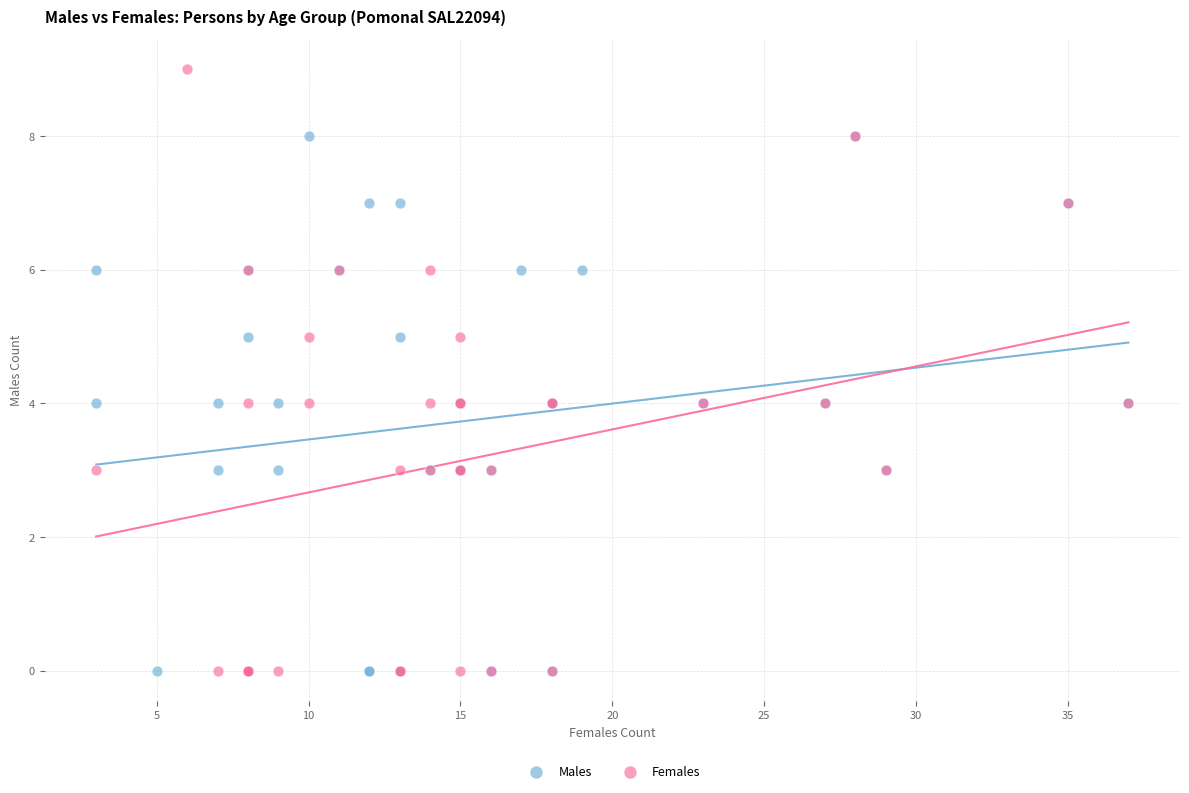

Which series contains the highest Y value?

Females